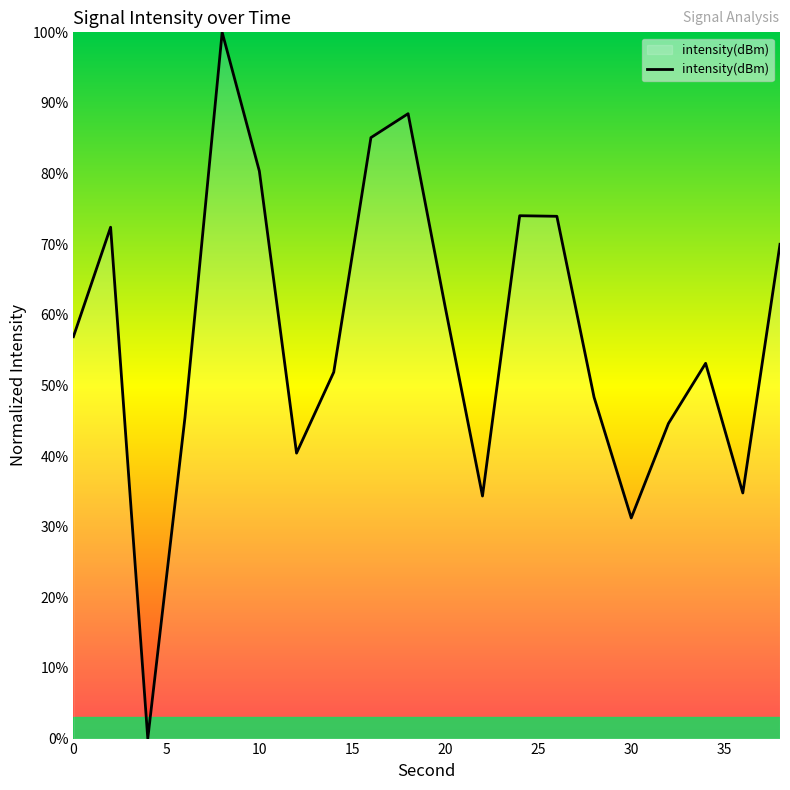

What is the difference between the maximum and minimum values?

100.0